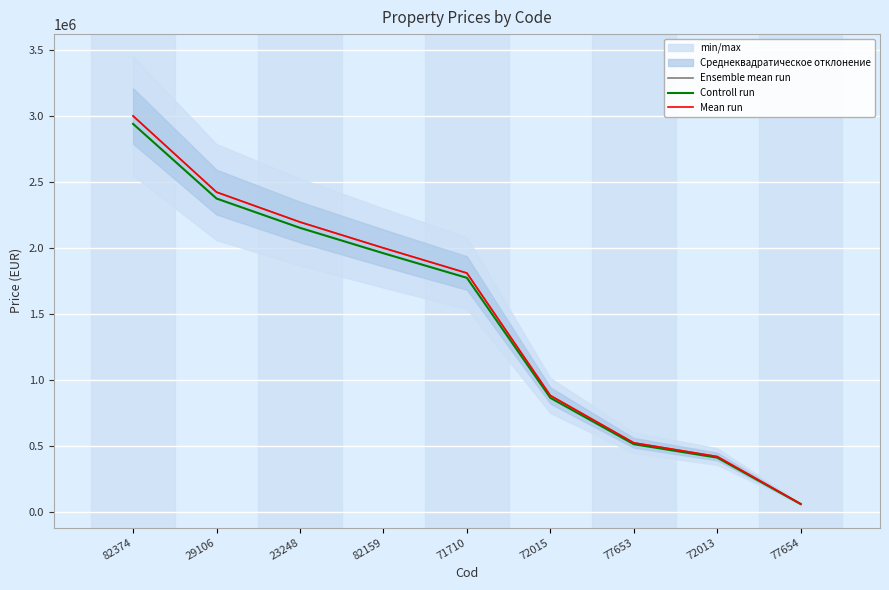

Which category has the lowest value across all series?

77654